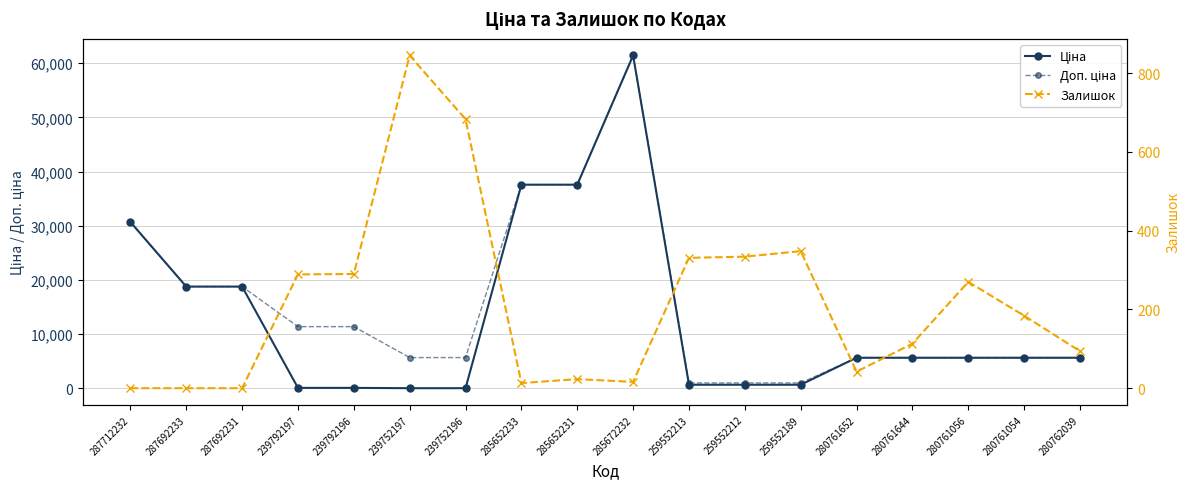

What is the value of the Ціна point at the 8th from the left?

37593.6